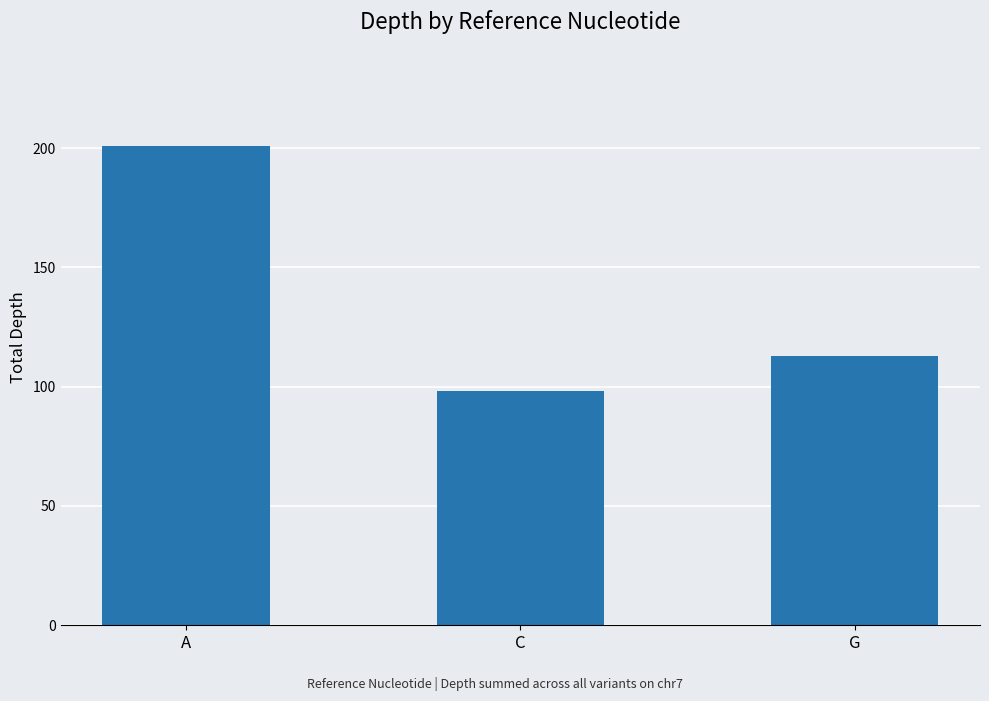

What is the label of the 3rd bar from the left?

G